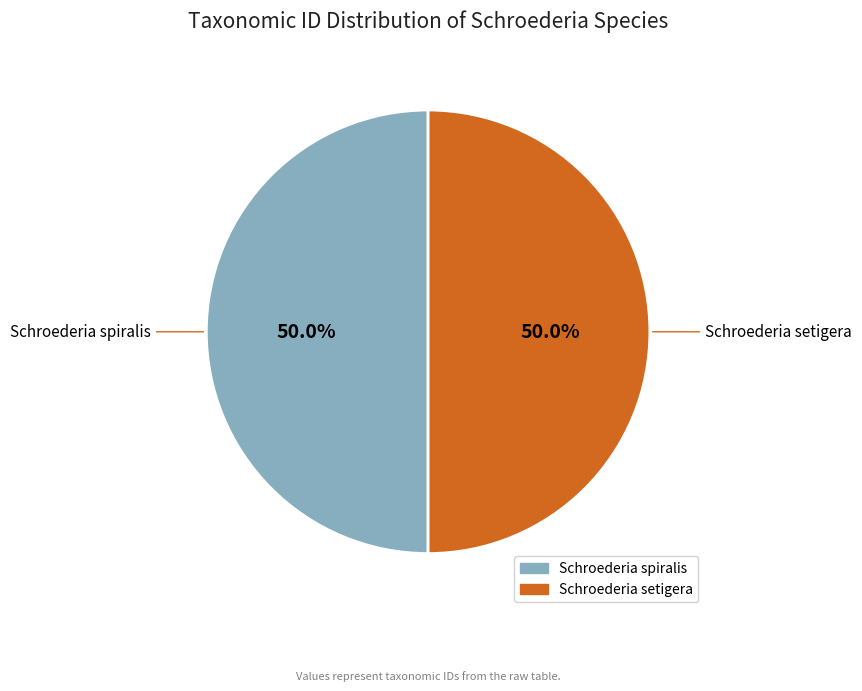

Count the number of slices in the pie.

2